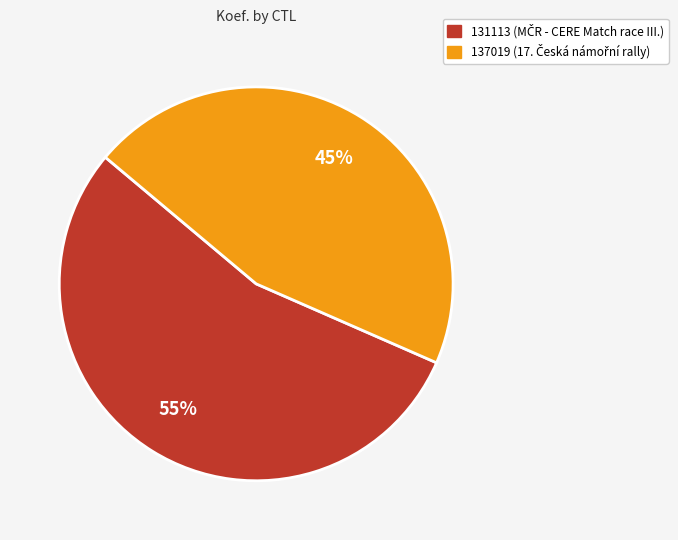

To the nearest percent, what portion does 131113 represent?

55%